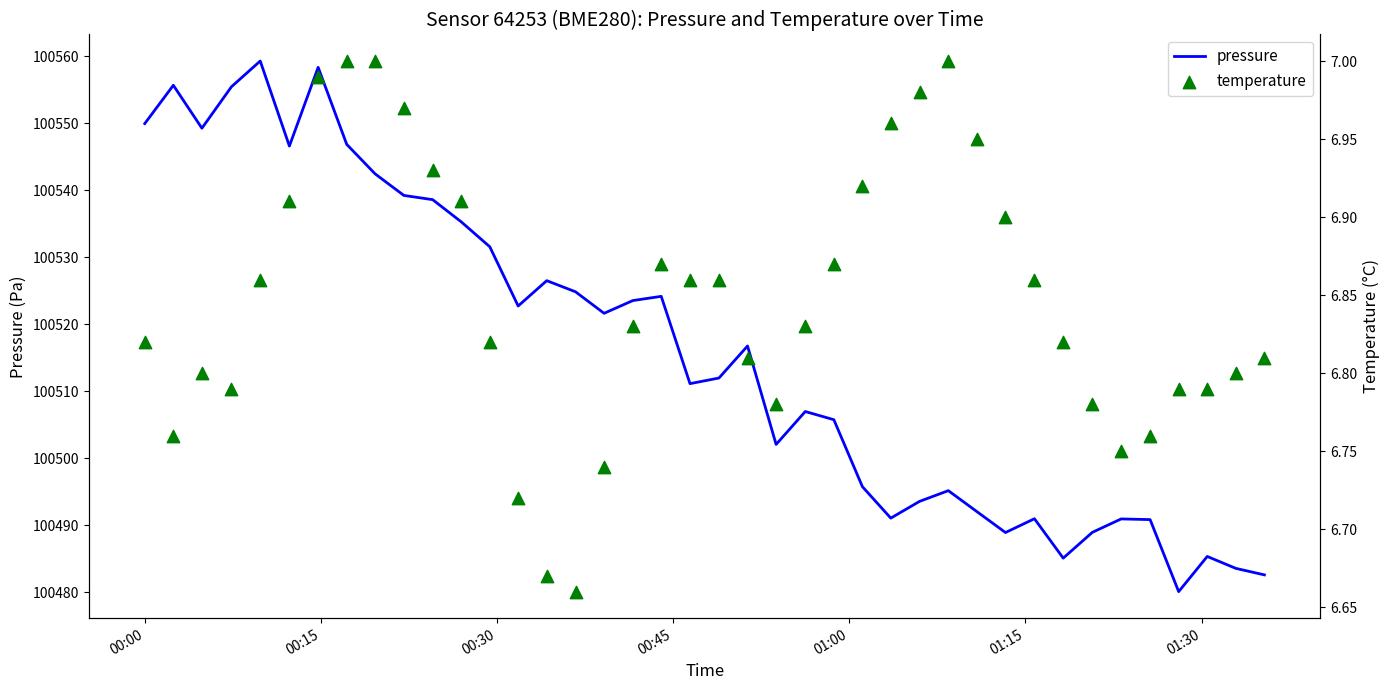

Which series has the widest spread of Y values?

pressure